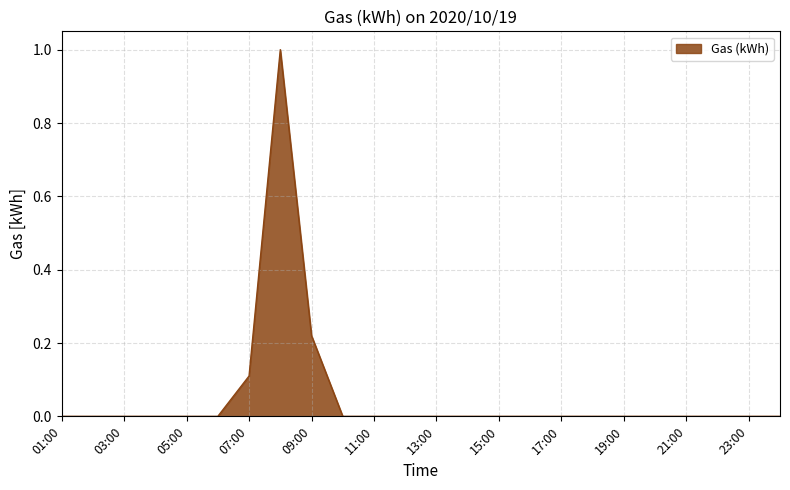

How many lines are shown in the chart?

1